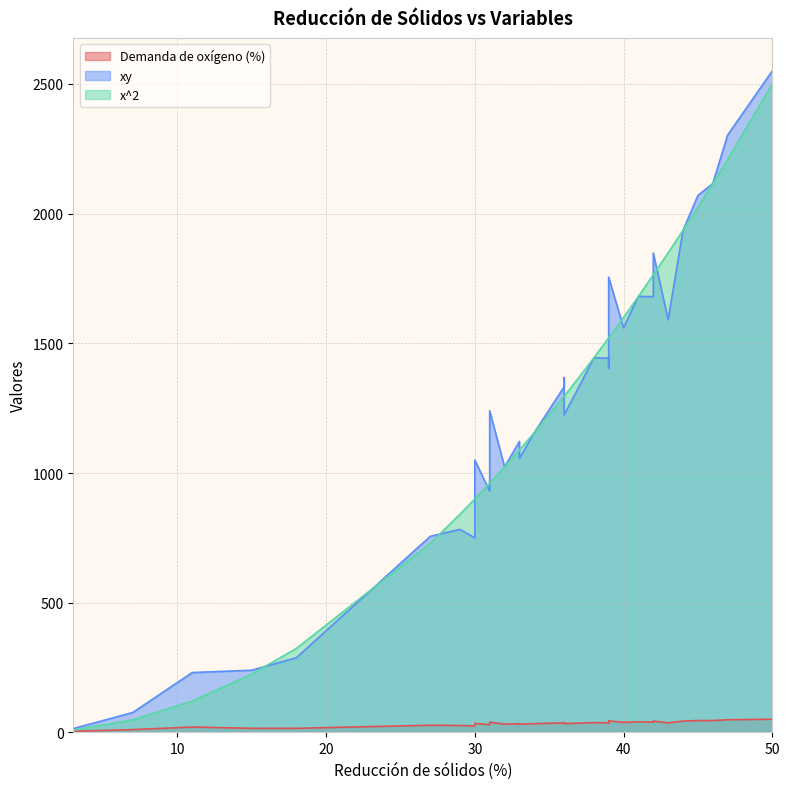

What are all the series names shown in the legend?

Demanda de oxígeno (%), xy, x^2